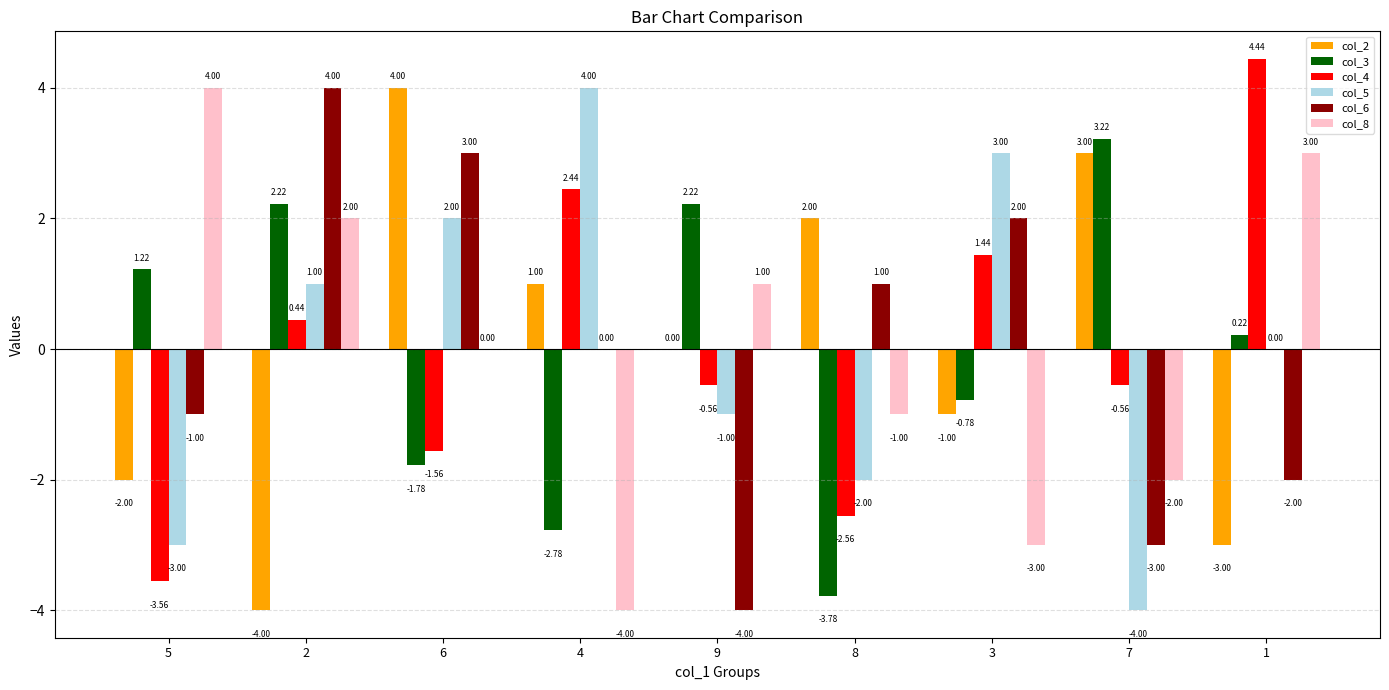

What is the sum of the col_2 values at 1 and 4?

-2.0